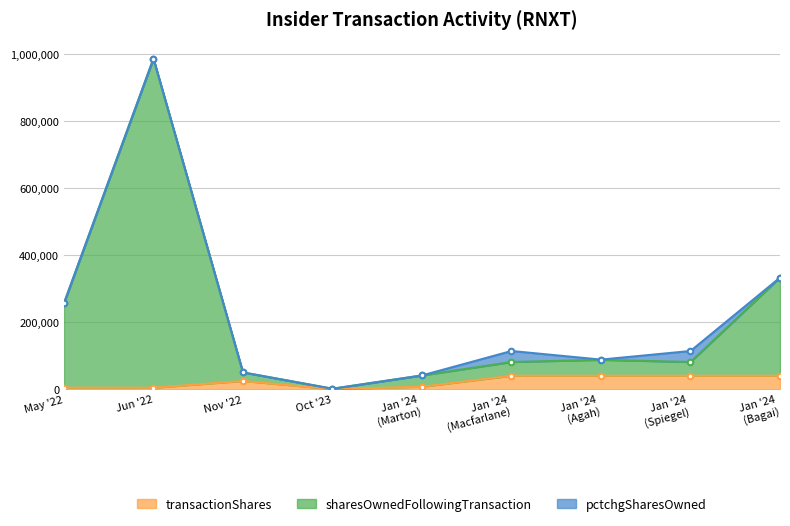

What is the greatest value displayed?

986659